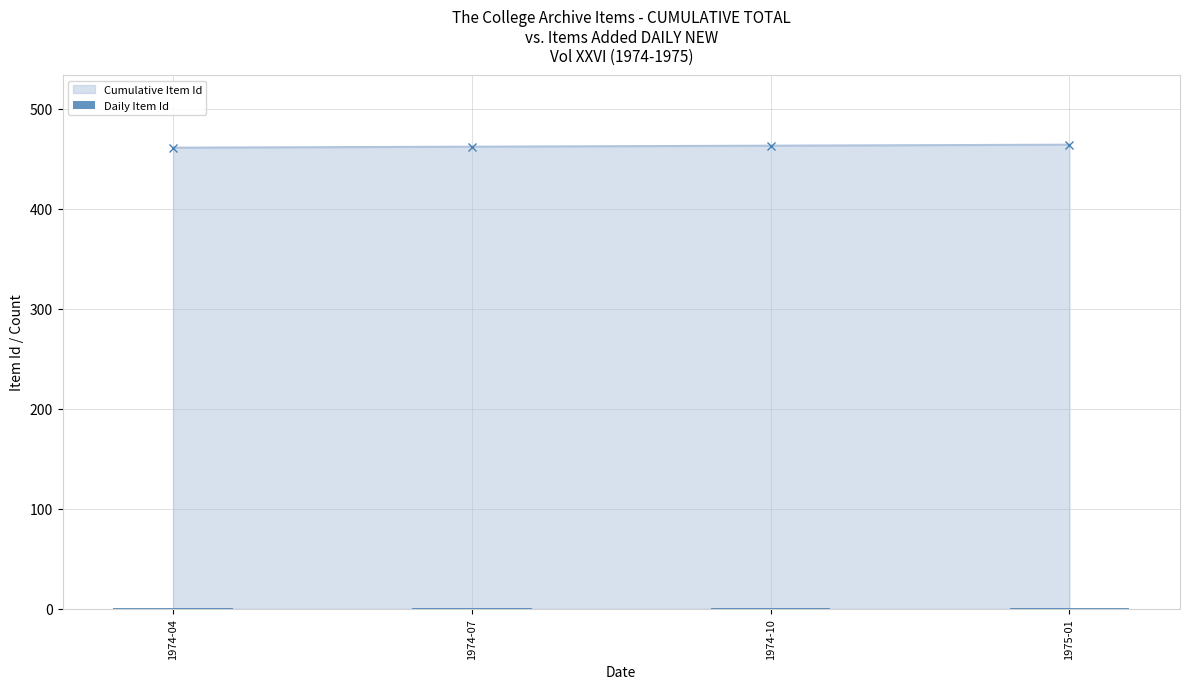

The value at 1974-10 is 825. True or false?

False